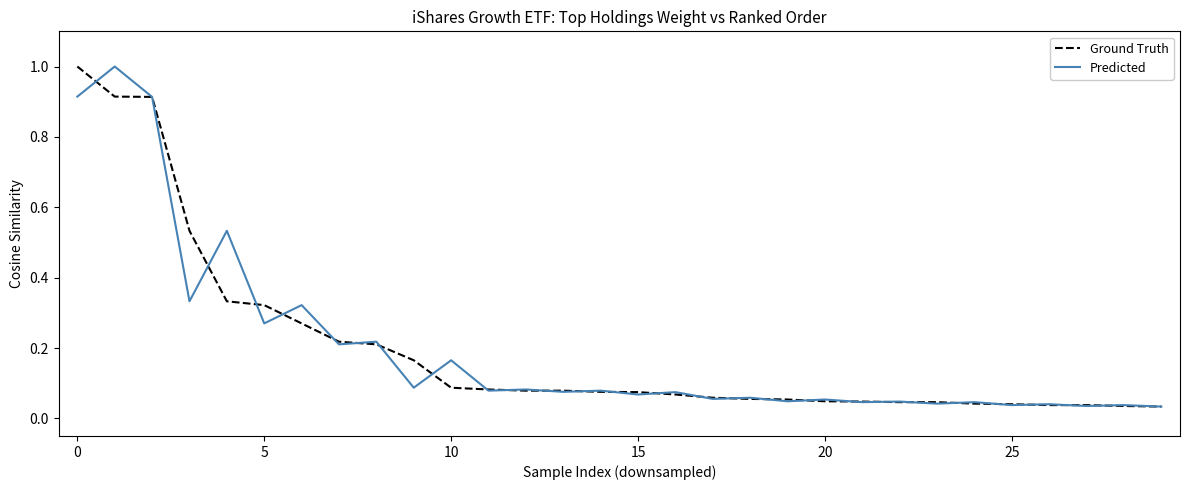

What is the maximum value shown in the chart?

1.0